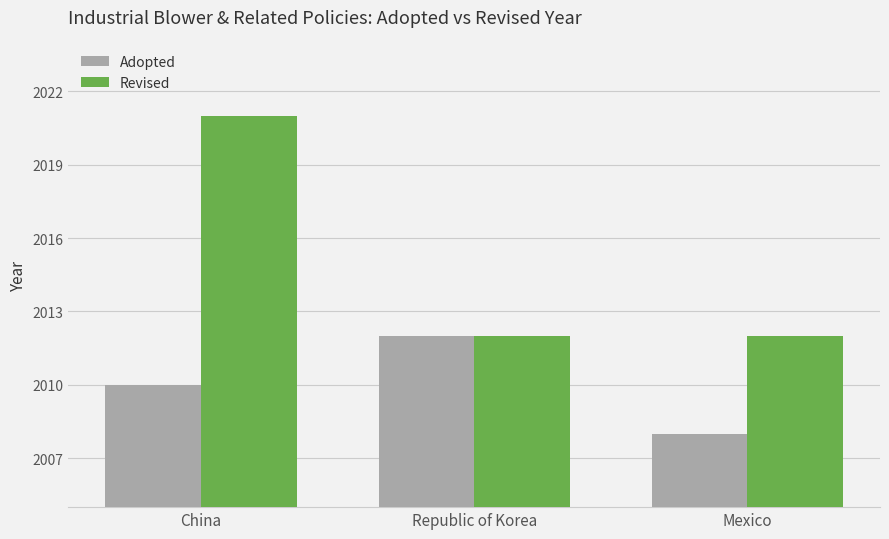

List the series in order of their peak value, lowest first.

Adopted, Revised